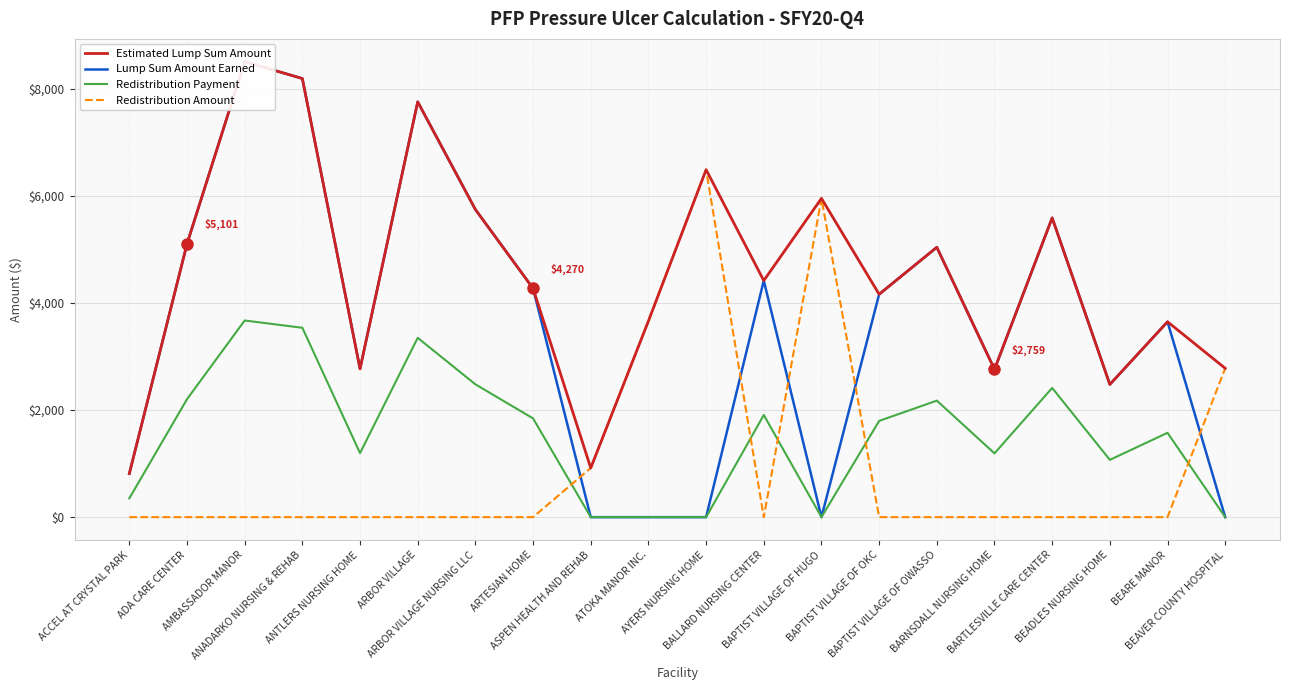

Which series has the largest total across all categories?

Estimated Lump Sum Amount